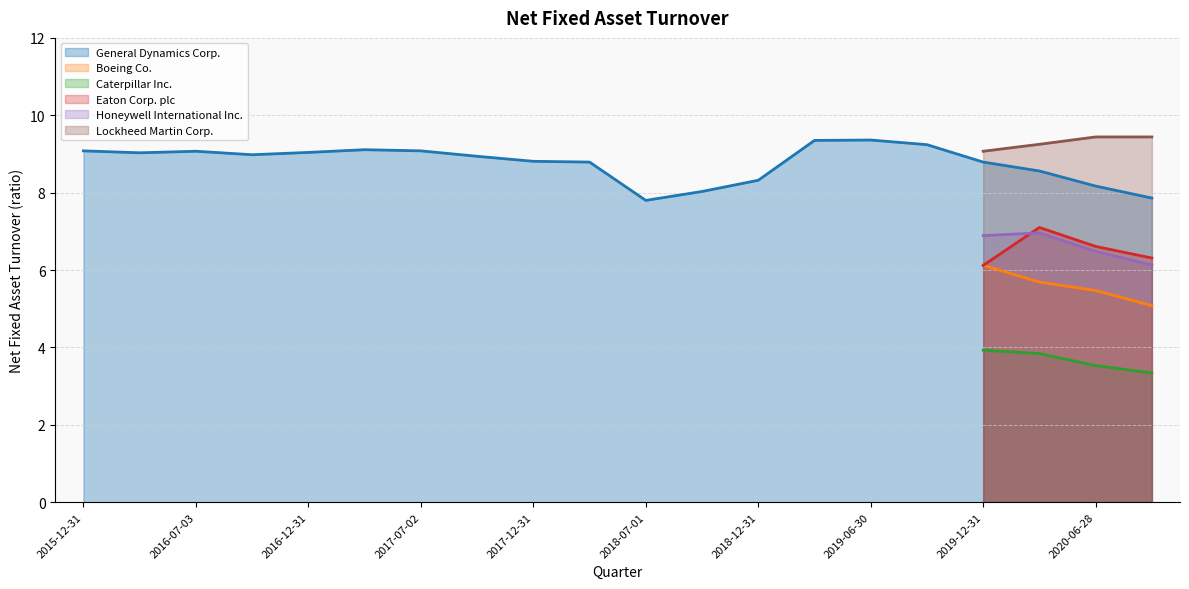

True or false: Lockheed Martin Corp. and Honeywell International Inc. intersect in this chart.

False